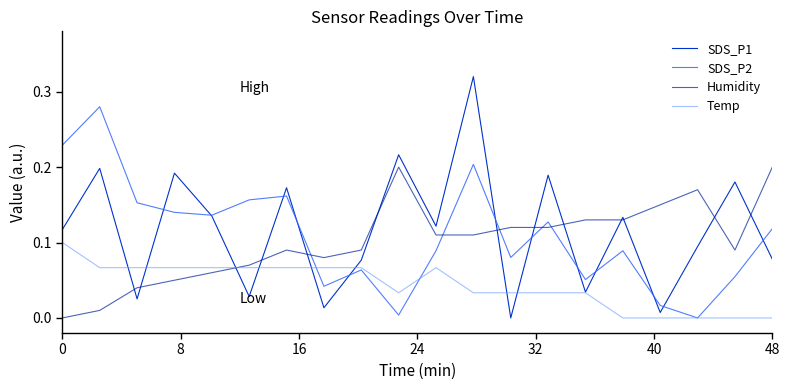

Rank the series by their maximum value, from highest to lowest.

SDS_P1, SDS_P2, Humidity, Temp